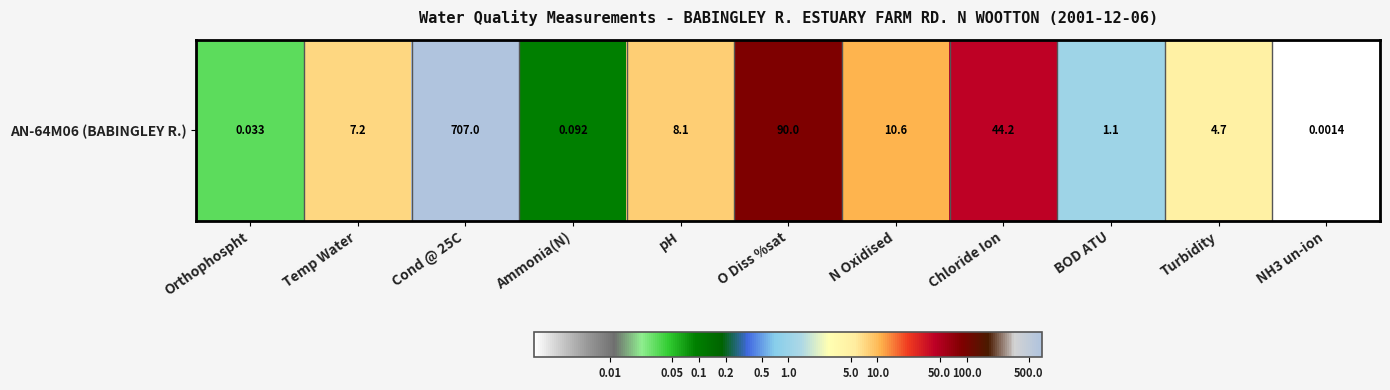

Reading left to right, list all the values displayed in this chart.

-1.5	0.9	2.8	-1.0	0.9	2.0	1.0	1.6	0.0	0.7	-2.9